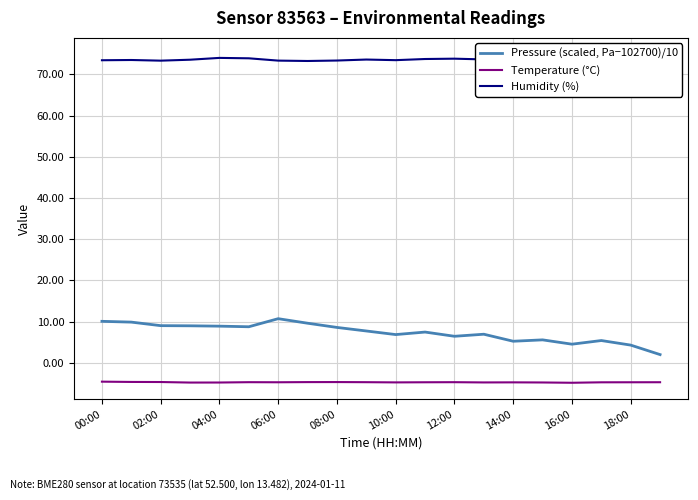

True or false: Temperature (°C) and Pressure (scaled, Pa−102700)/10 cross at least once.

False